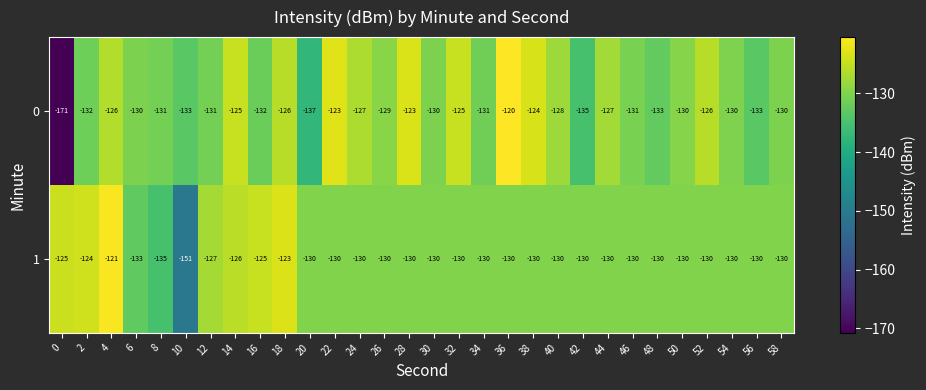

At which category does the chart reach its peak across all series?

36